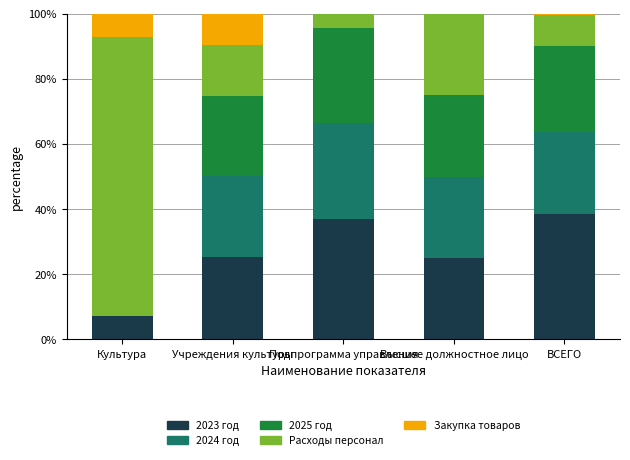

True or false: 2023 год has a value of 25.3 at Учреждения культуры.

True